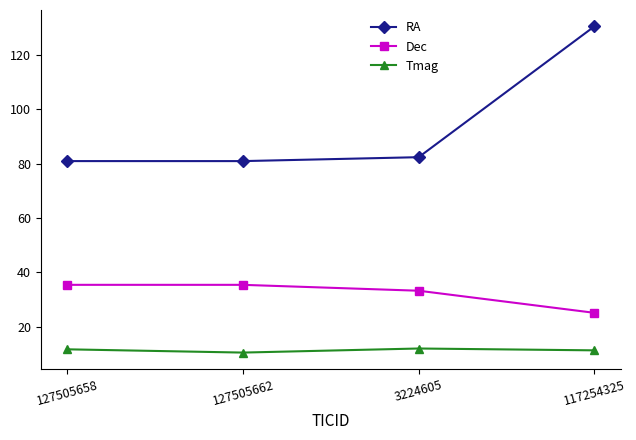

True or false: Tmag and Dec cross at least once.

False